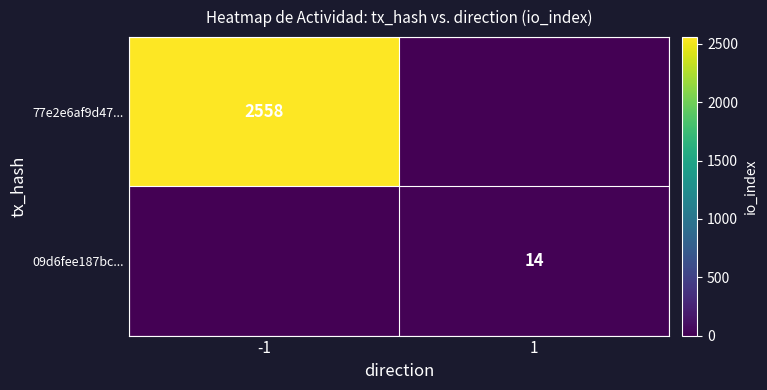

The 77e2e6af9d47... series shows 1611 at -1. True or false?

False